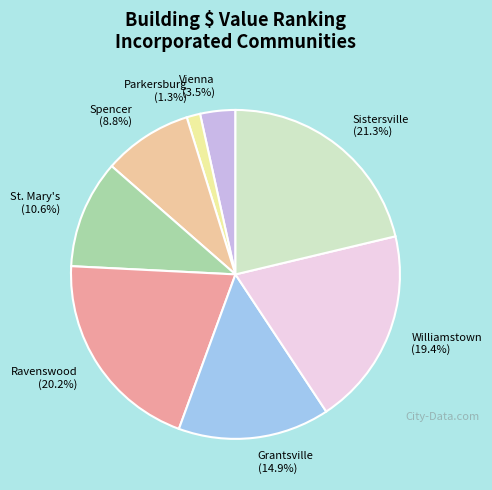

Between Spencer (8.8%) and Vienna (3.5%), which is larger?

Spencer (8.8%)